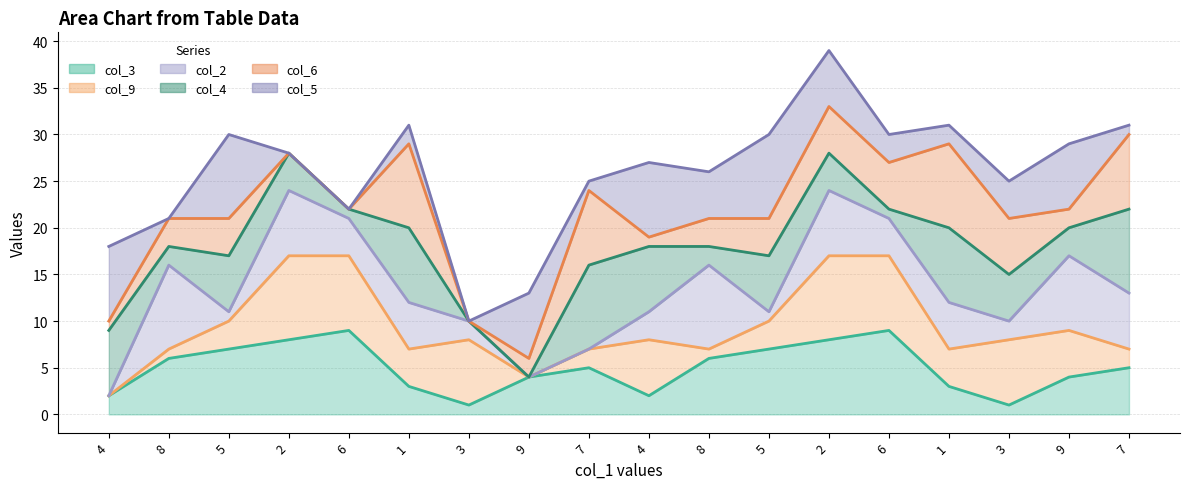

How many lines are shown in the chart?

6